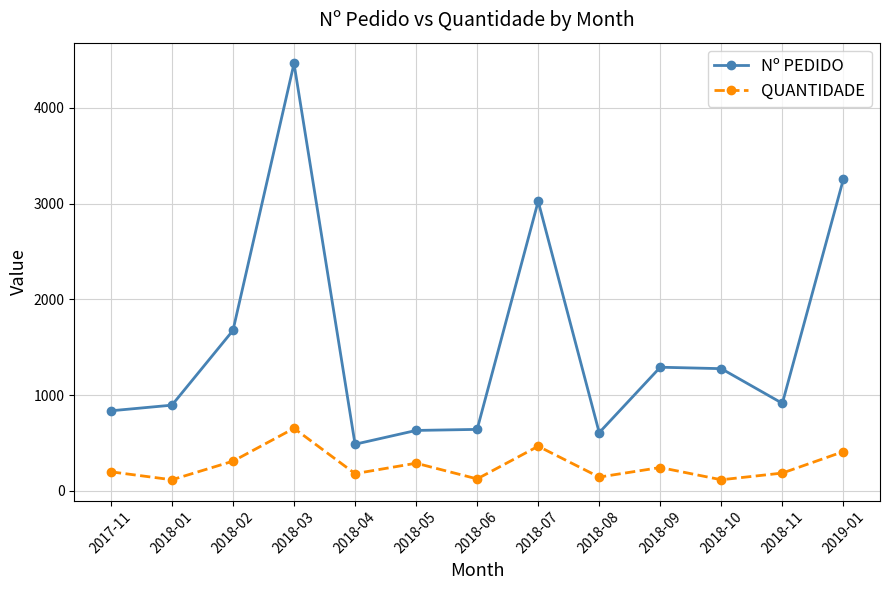

Which series has the largest total across all categories?

Nº PEDIDO